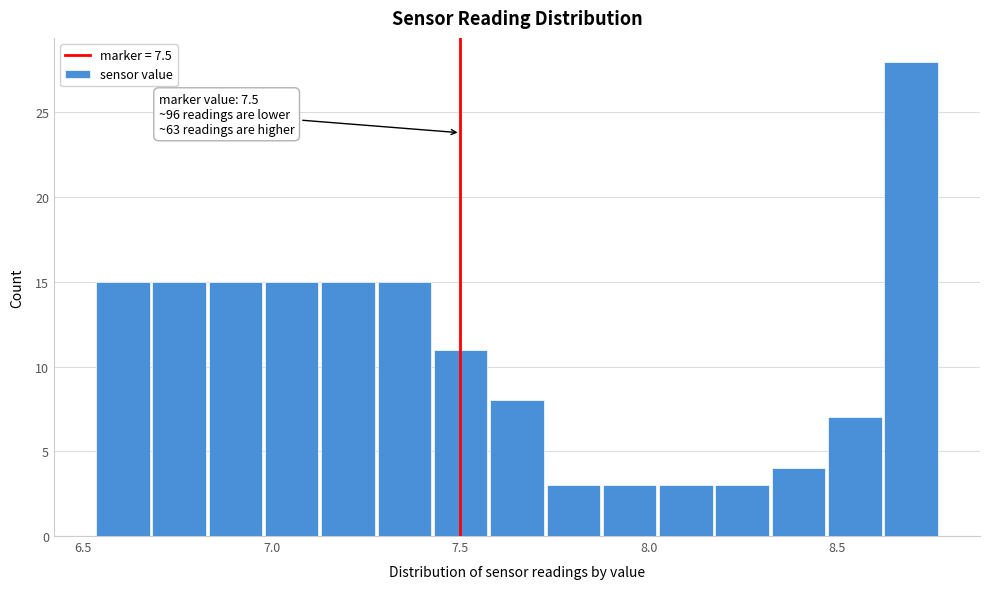

Read against the x-axis, roughly where is the centre of the tallest bar?

8.70